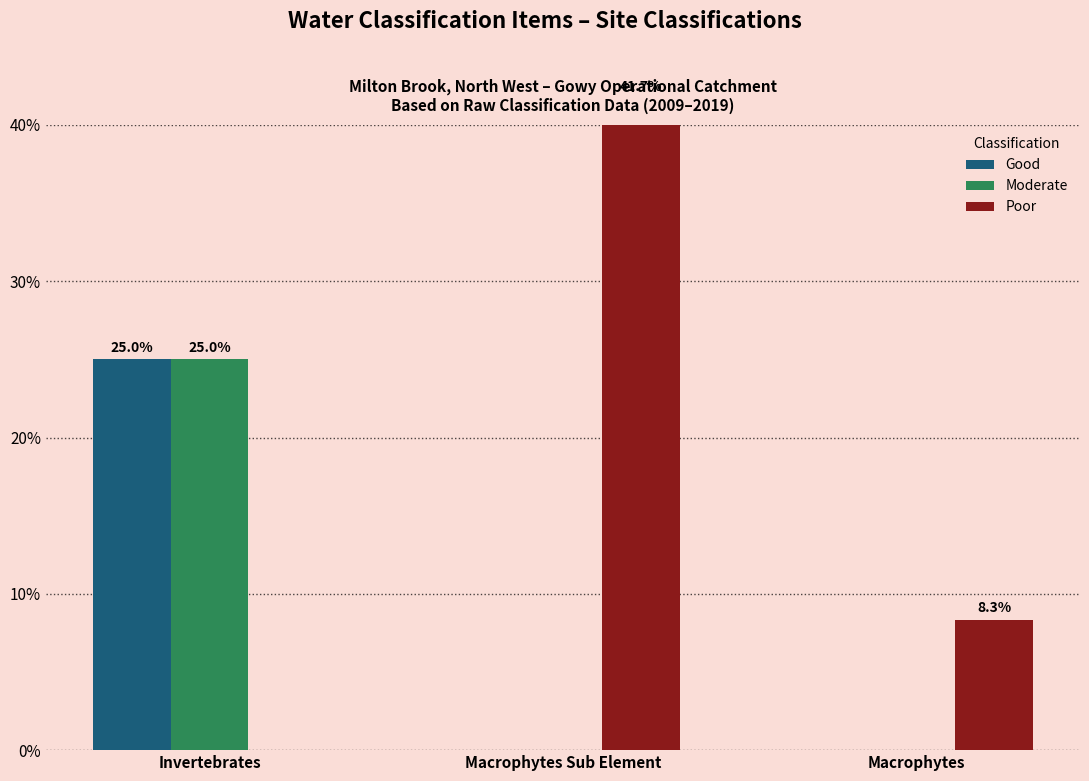

Reading right to left, extract all data points from this chart.

Good: Macrophytes=0.0	Macrophytes Sub Element=0.0	Invertebrates=25.0
Moderate: Macrophytes=0.0	Macrophytes Sub Element=0.0	Invertebrates=25.0
Poor: Macrophytes=8.3	Macrophytes Sub Element=41.7	Invertebrates=0.0